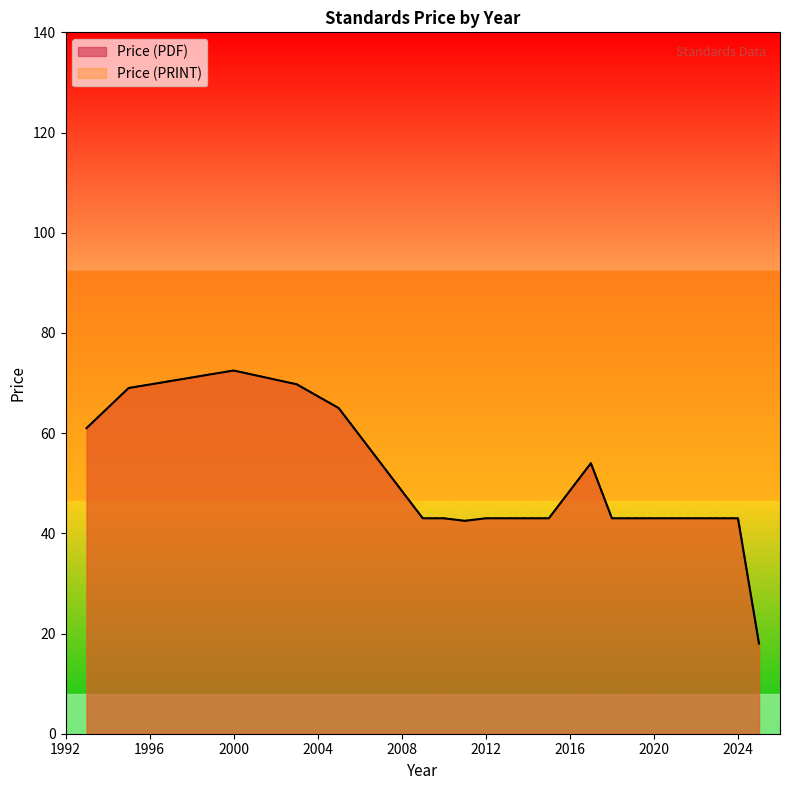

What is the value of the Price (PDF) point at the 5th from the left?

69